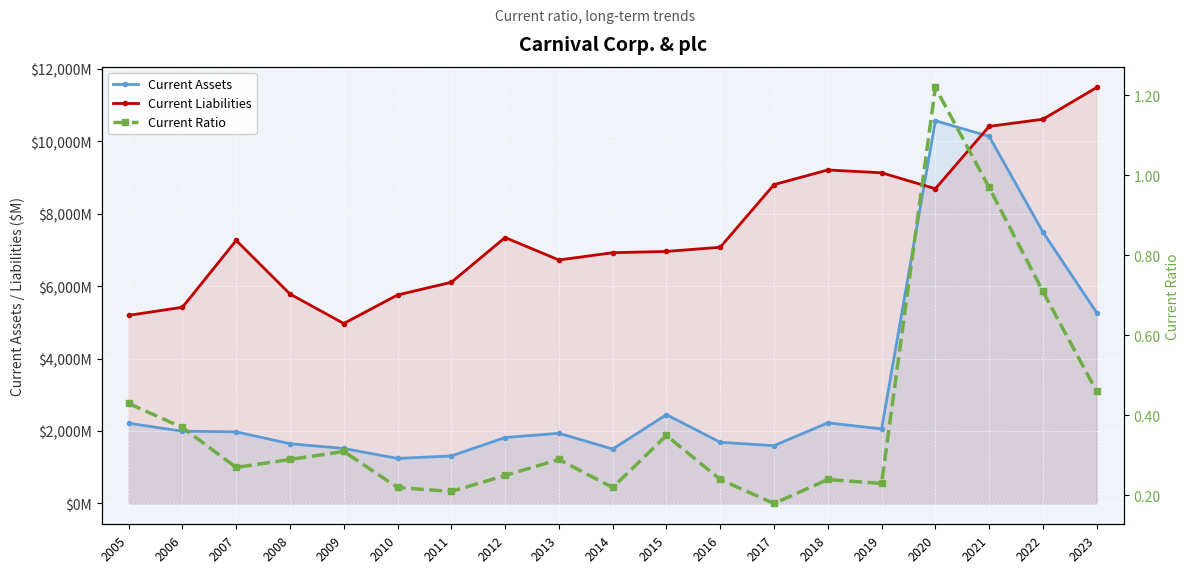

Between which two adjacent categories do Current Assets and Current Liabilities first intersect?

2019 and 2020